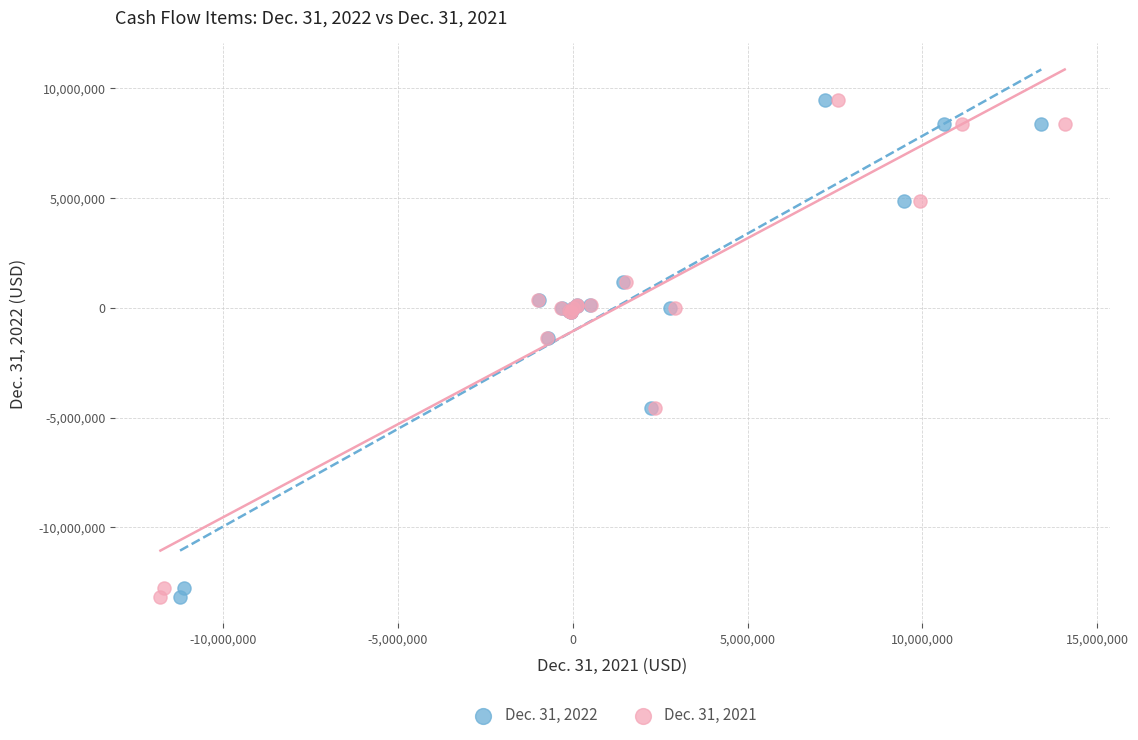

What are all the series names shown in the legend?

Dec. 31, 2022, Dec. 31, 2021